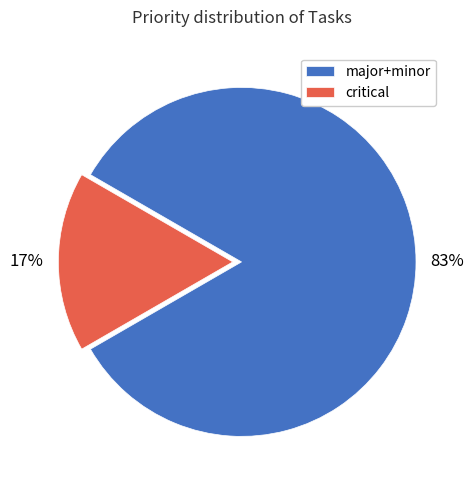

To the nearest percent, what is the average slice percentage?

50%